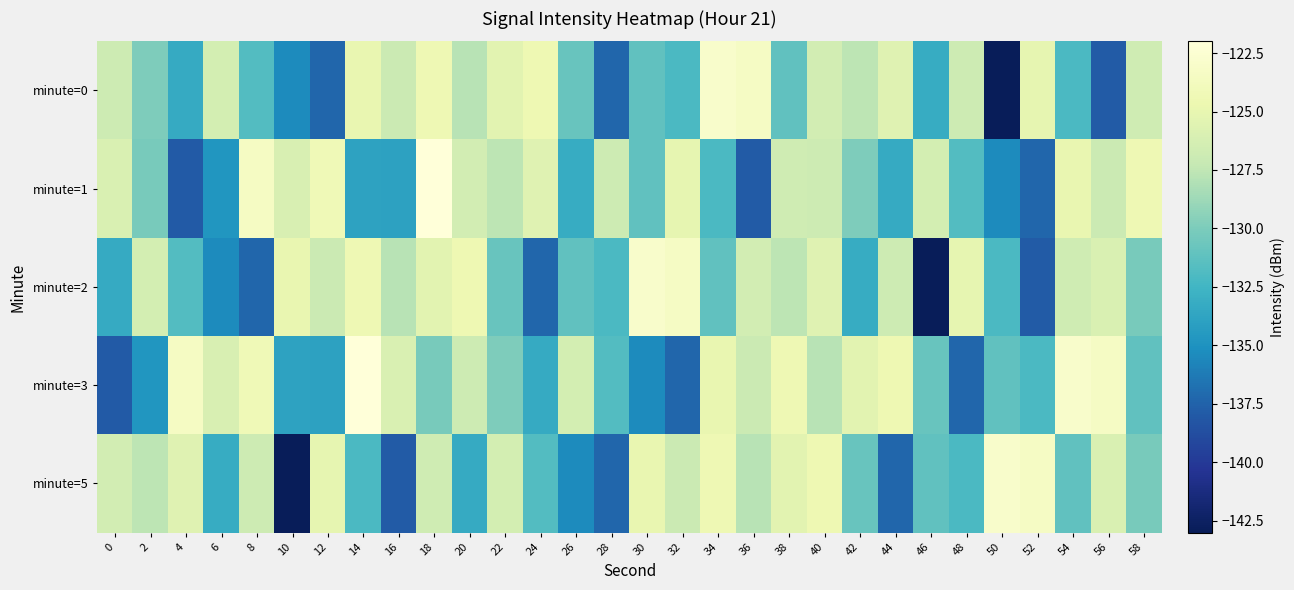

How many series are shown in this chart?

5